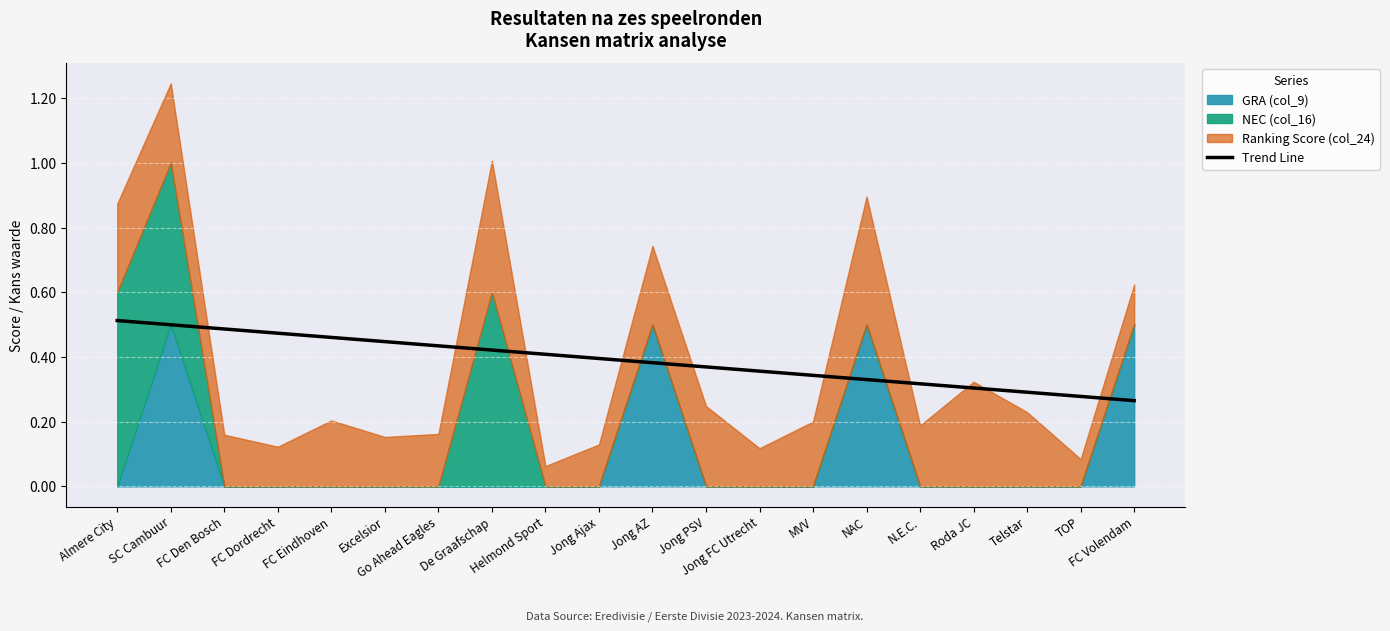

What is the label of the 7th point from the left?

Go Ahead Eagles